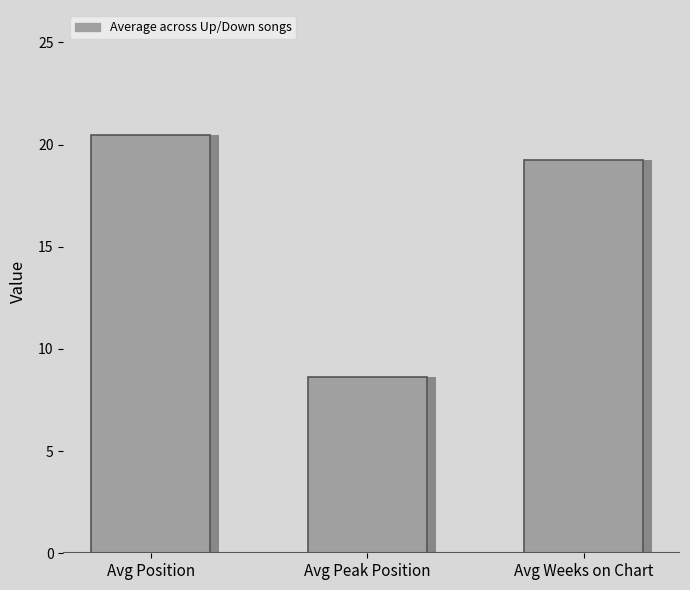

List the labels in order of value, largest first.

Avg Position, Avg Weeks on Chart, Avg Peak Position